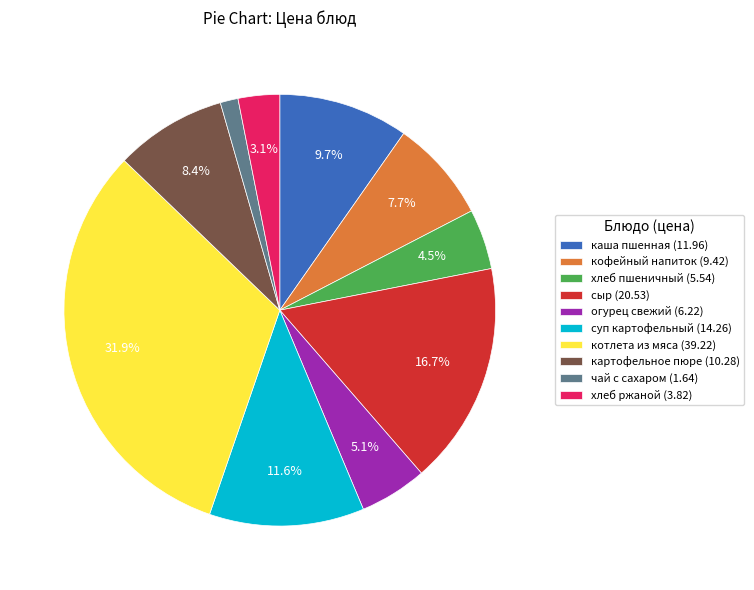

Between огурец свежий and чай с сахаром, which is larger?

огурец свежий